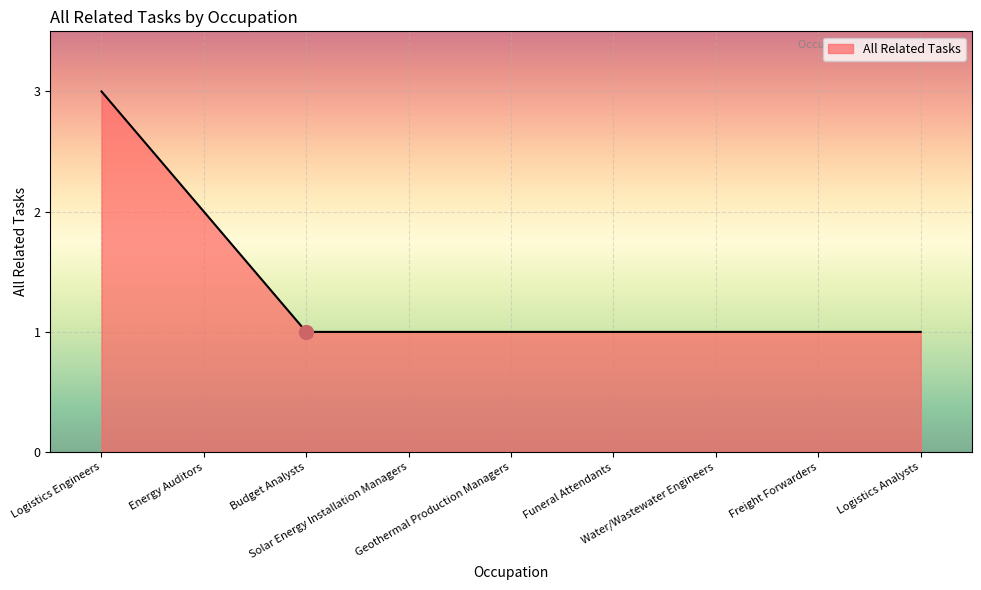

What is the greatest value displayed?

3